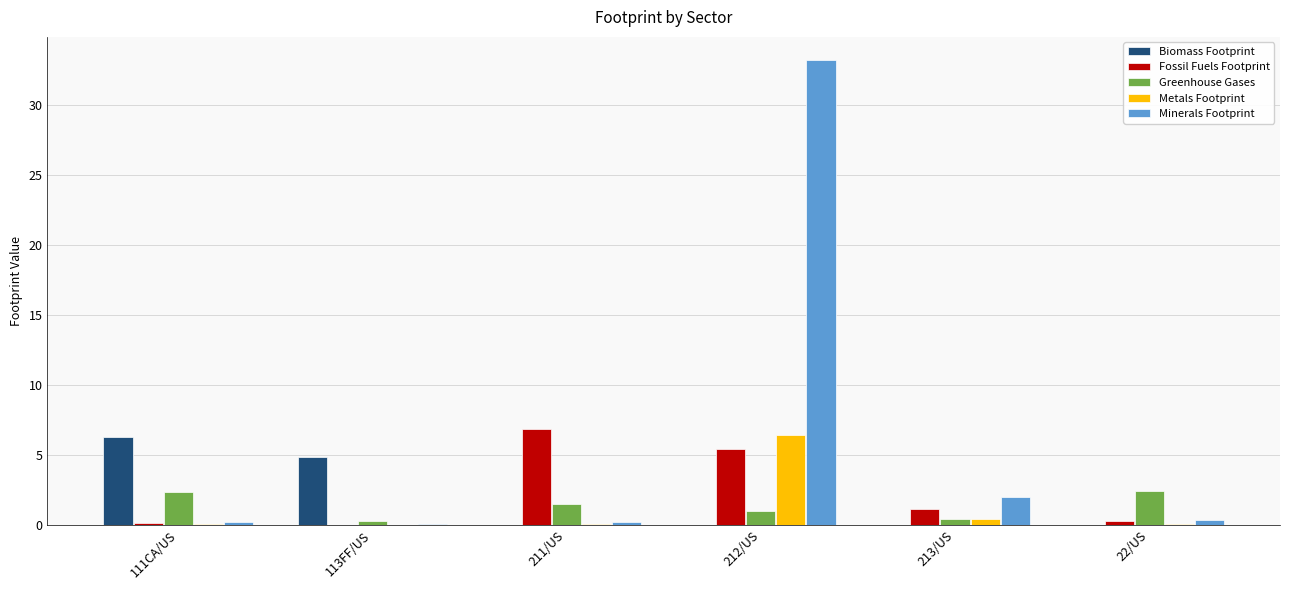

The value of Biomass Footprint at 212/US is 0.0. True or false?

True